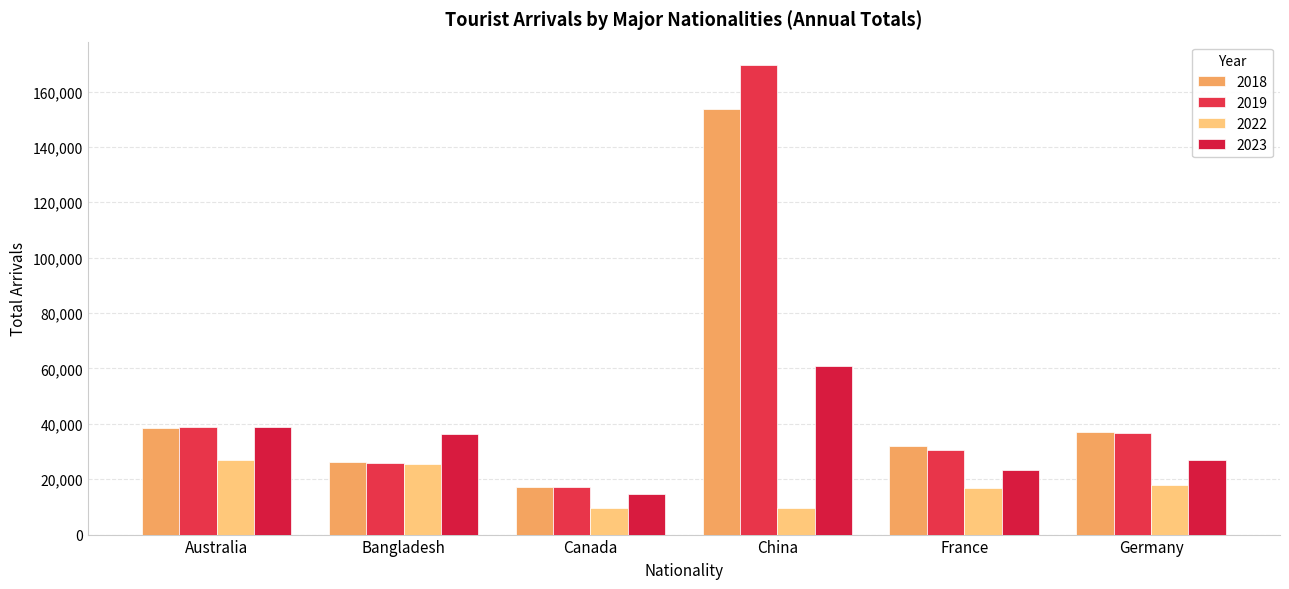

What is the difference between the 2023 values at Canada and Germany?

12290